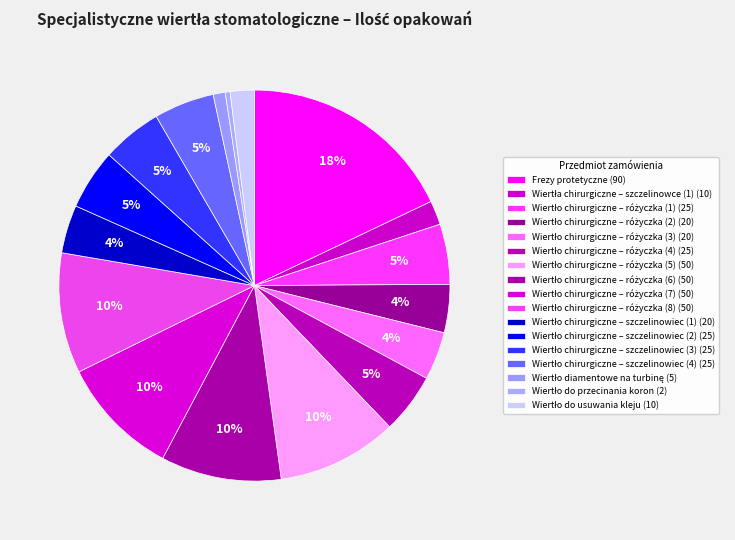

Do Wiertło chirurgiczne – różyczka (5) and Wiertło chirurgiczne – szczelinowiec (4) together represent more than half of the pie?

No